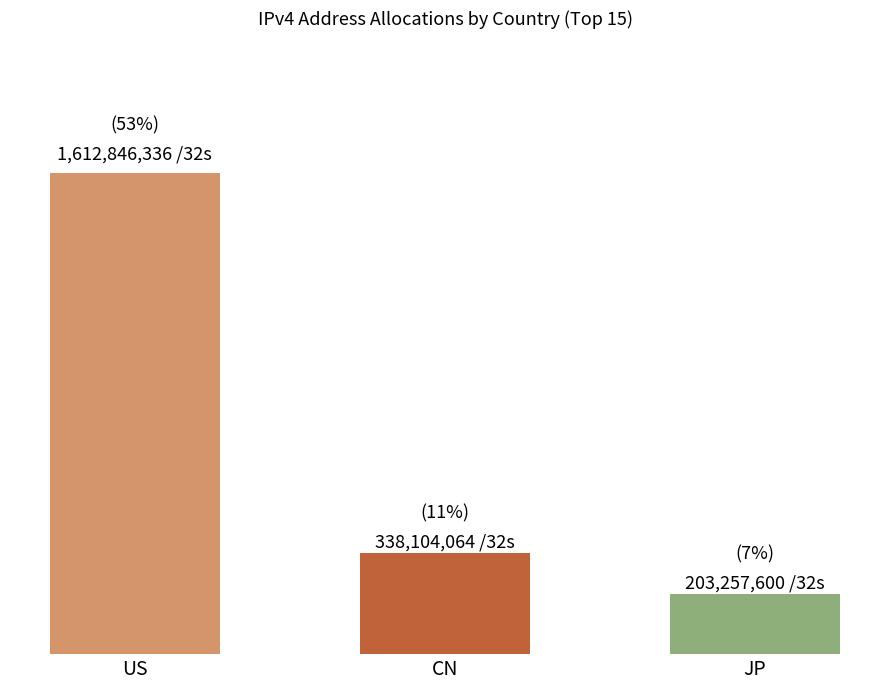

Read the value at CN.

338104064